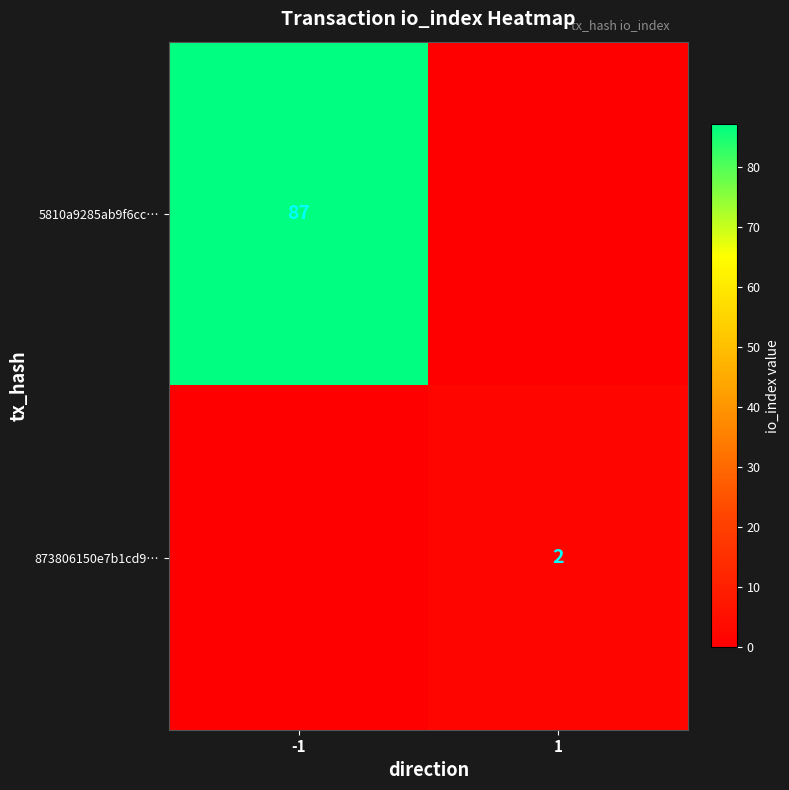

Is it true that 5810a9285ab9f6cc… equals 31 at -1?

False